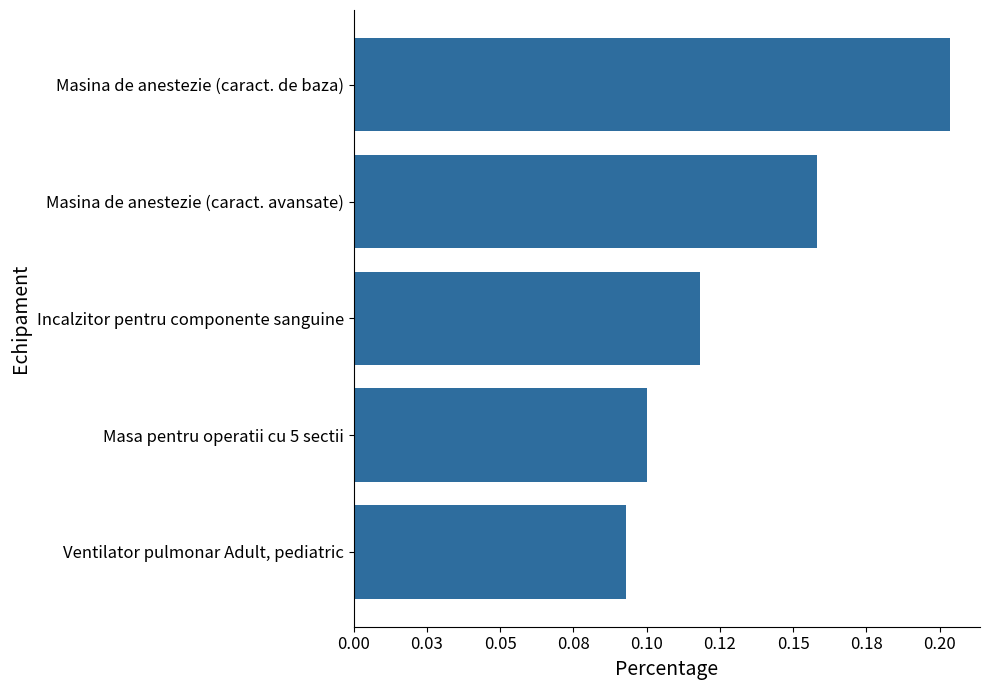

What is the average value?

0.1